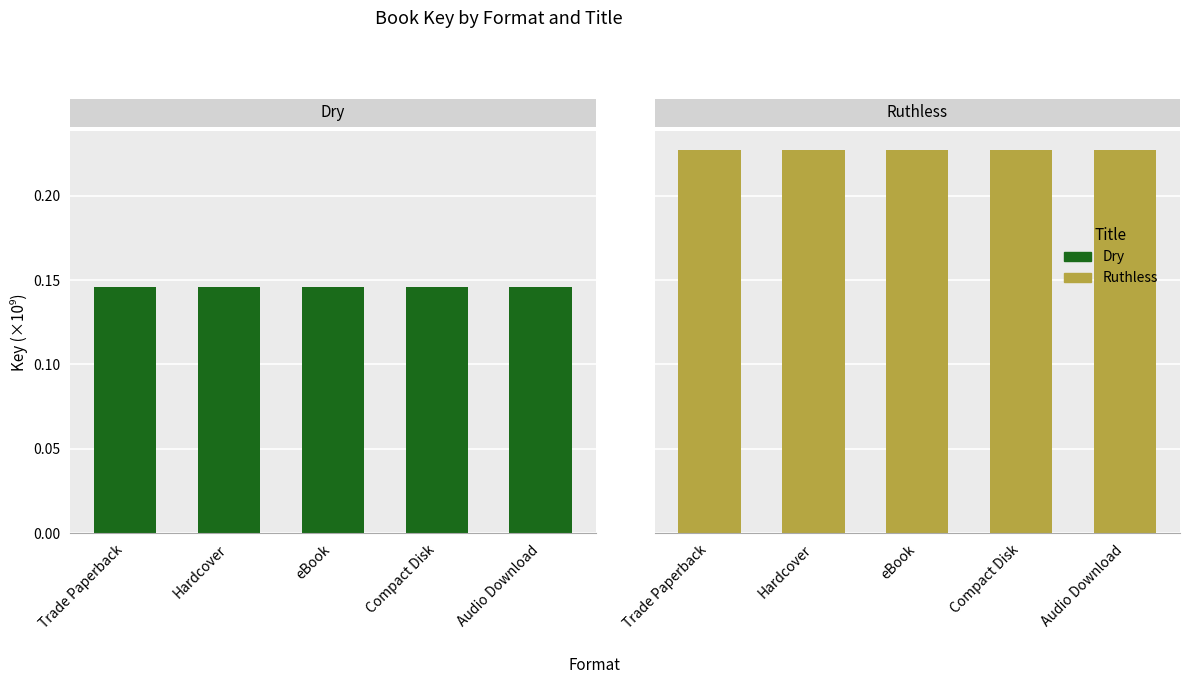

True or false: Dry has a value of 0.1 at Audio Download.

False